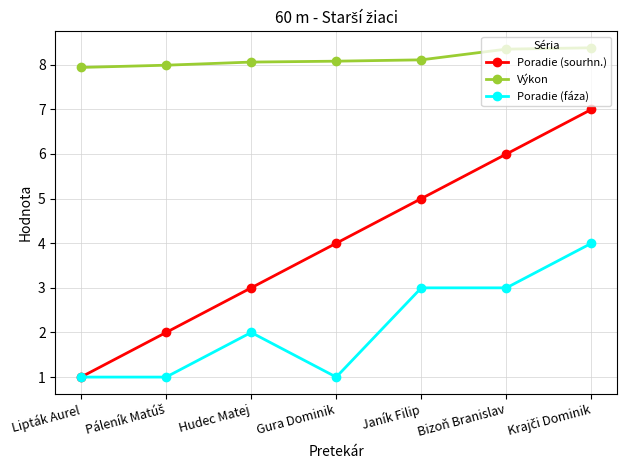

List the series in order of their peak value, lowest first.

Poradie (fáza), Poradie (sourhn.), Výkon